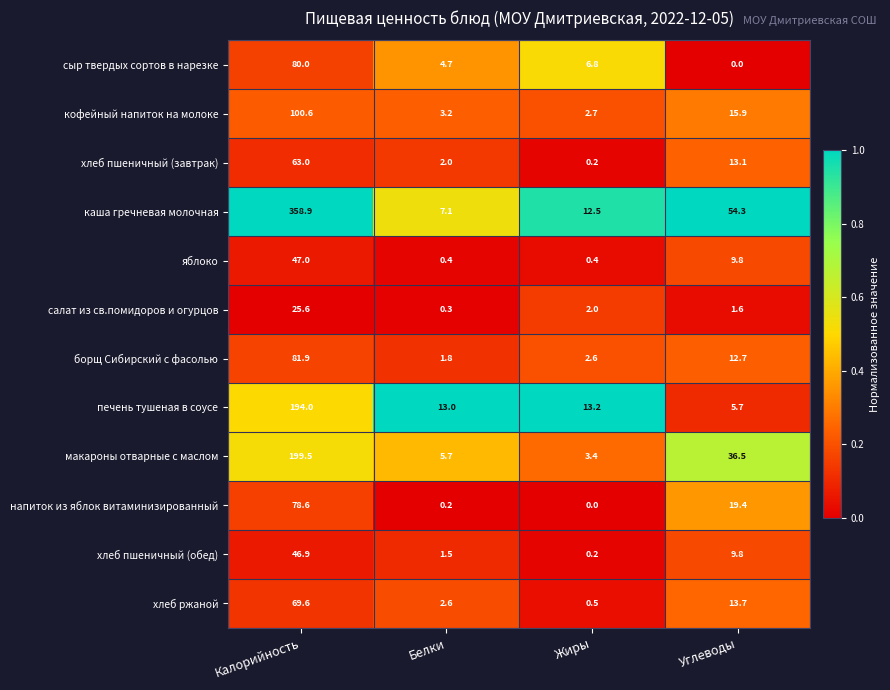

List the series in order of their peak value, highest first.

каша гречневая молочная, макароны отварные с маслом, печень тушеная в соусе, кофейный напиток на молоке, борщ Сибирский с фасолью, сыр твердых сортов в нарезке, напиток из яблок витаминизированный, хлеб ржаной, хлеб пшеничный (завтрак), яблоко, хлеб пшеничный (обед), салат из св.помидоров и огурцов